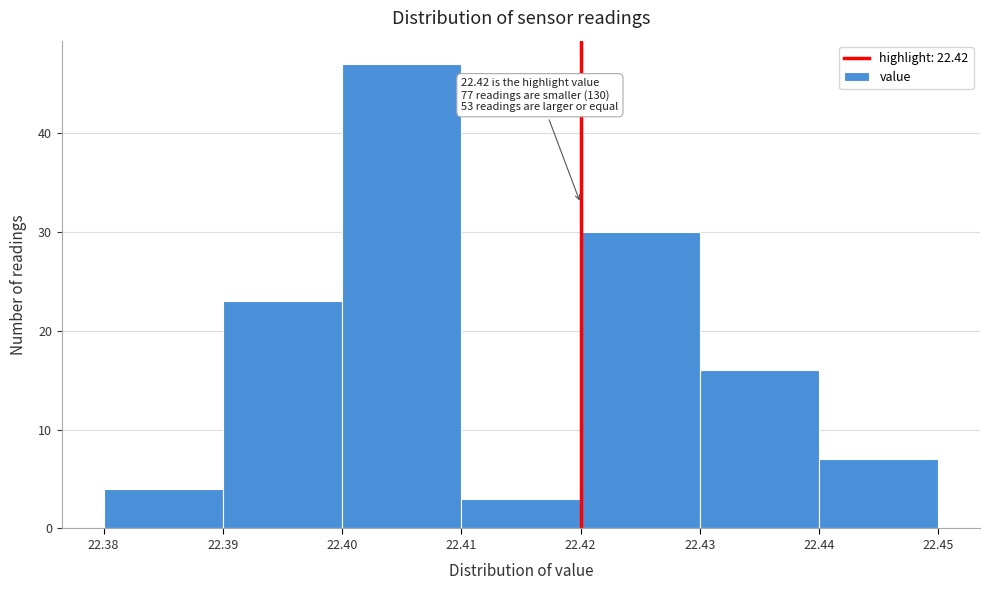

Over which range of the x-axis is the bar tallest?

22.40 to 22.41